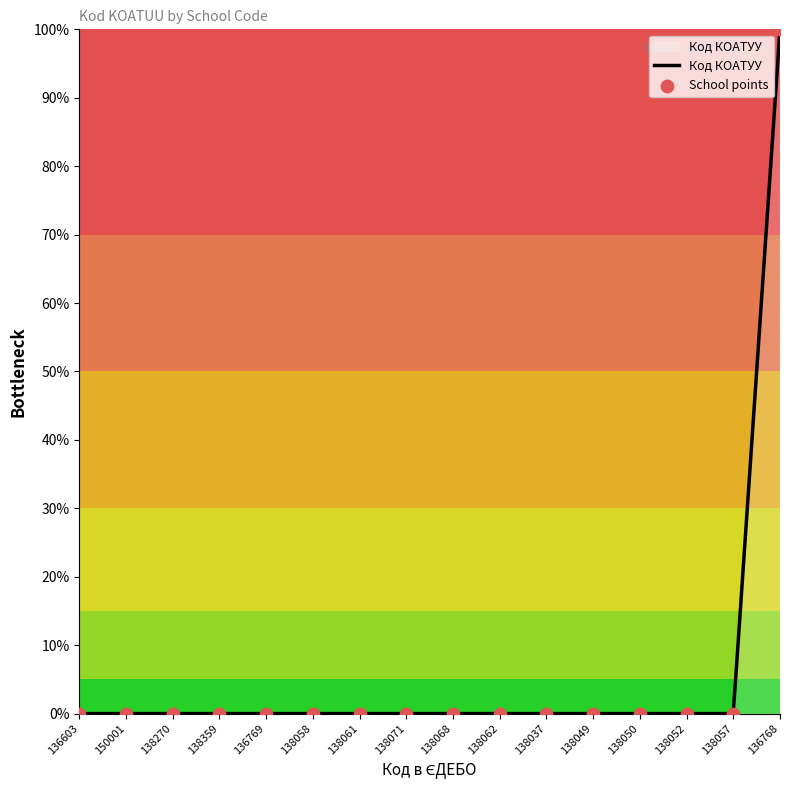

Between 136768 and 138049, which is larger?

136768